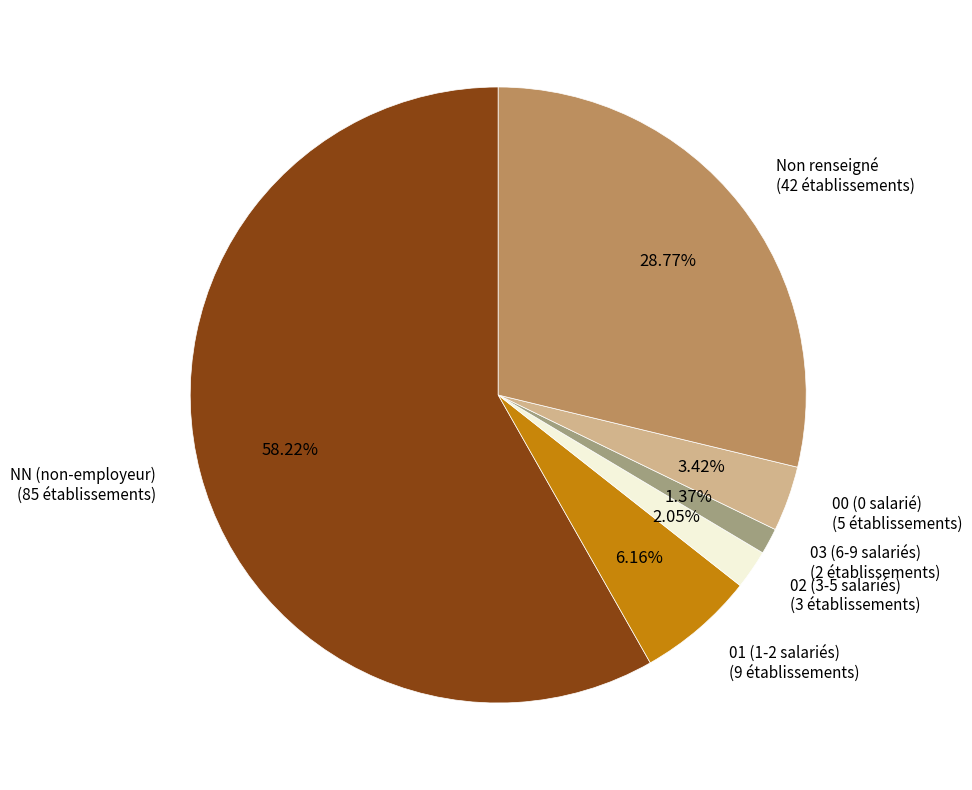

Which has a higher value, 03 (6-9 salariés) or NN (non-employeur)?

NN (non-employeur)